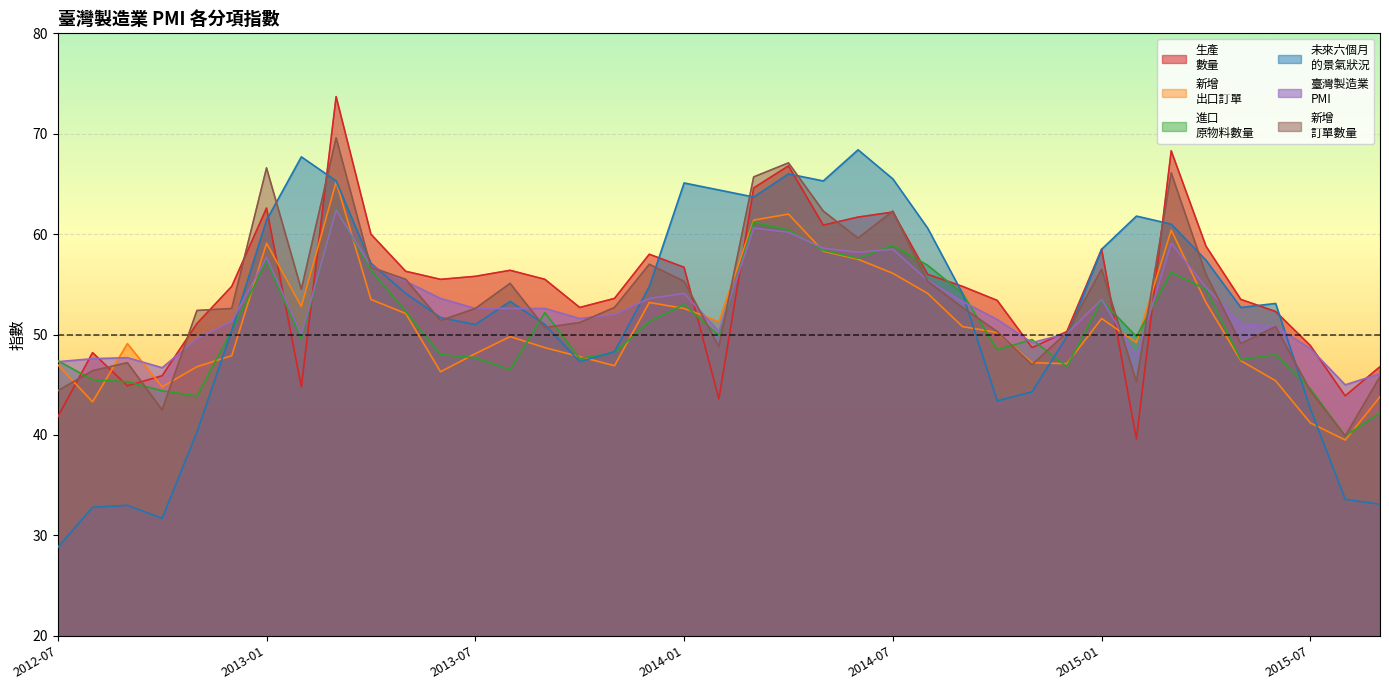

At which category is the sum across all series the highest?

2013-03